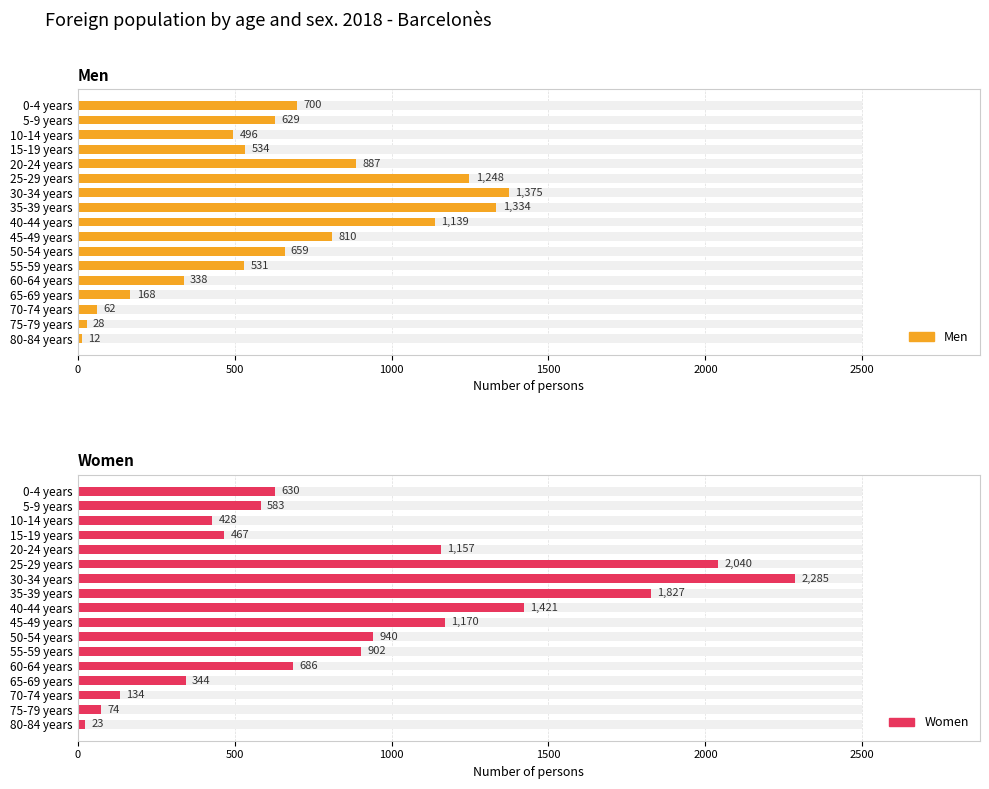

Are the bars horizontal?

Yes